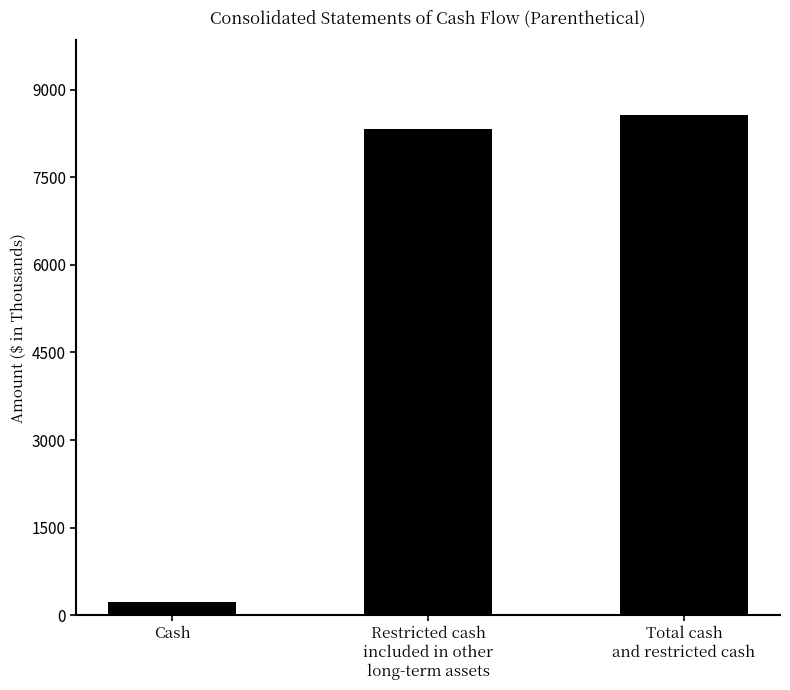

What is the minimum value shown in the chart?

228